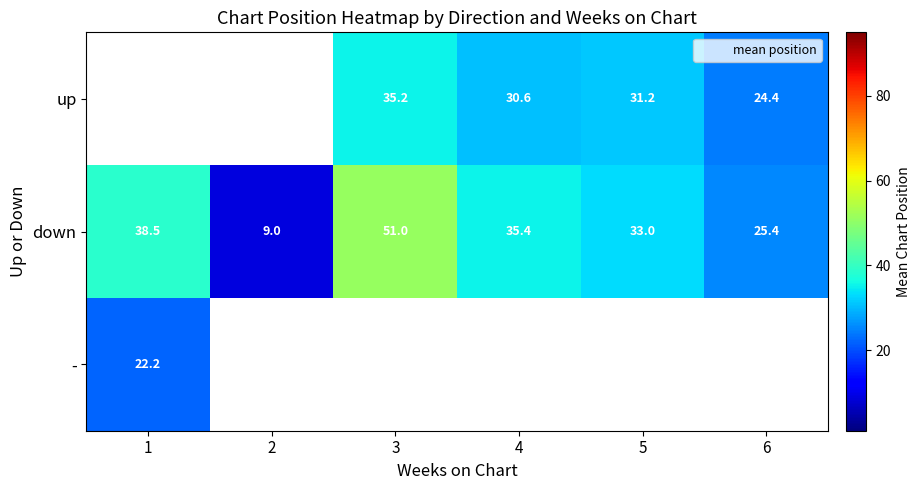

How many series are shown in this chart?

3